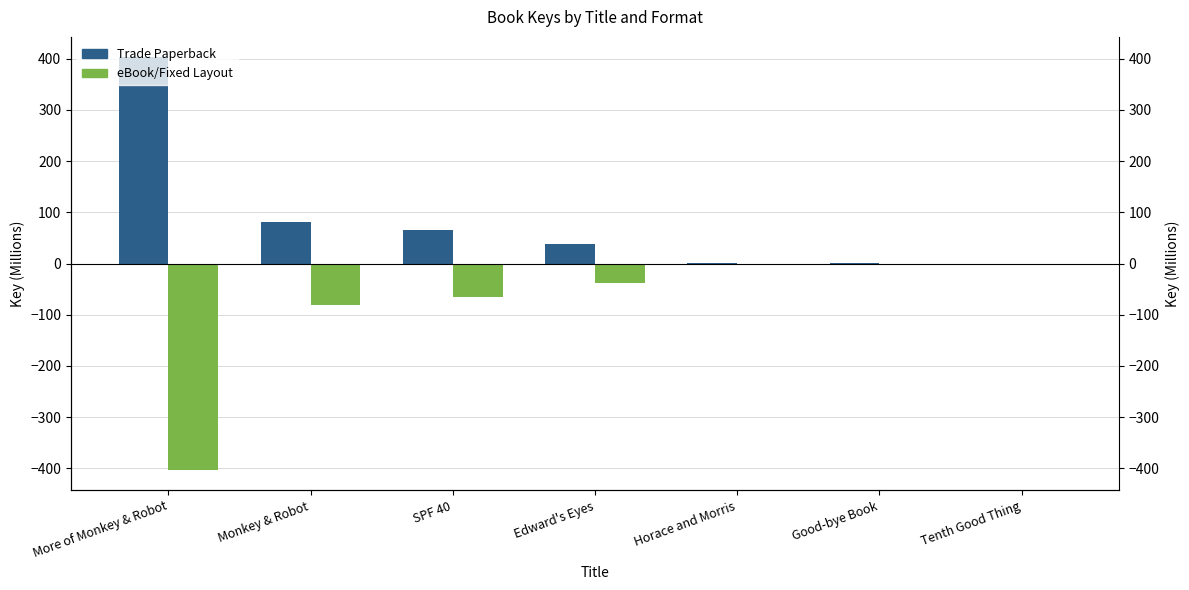

How many data points in eBook/Fixed Layout are above -38?

3